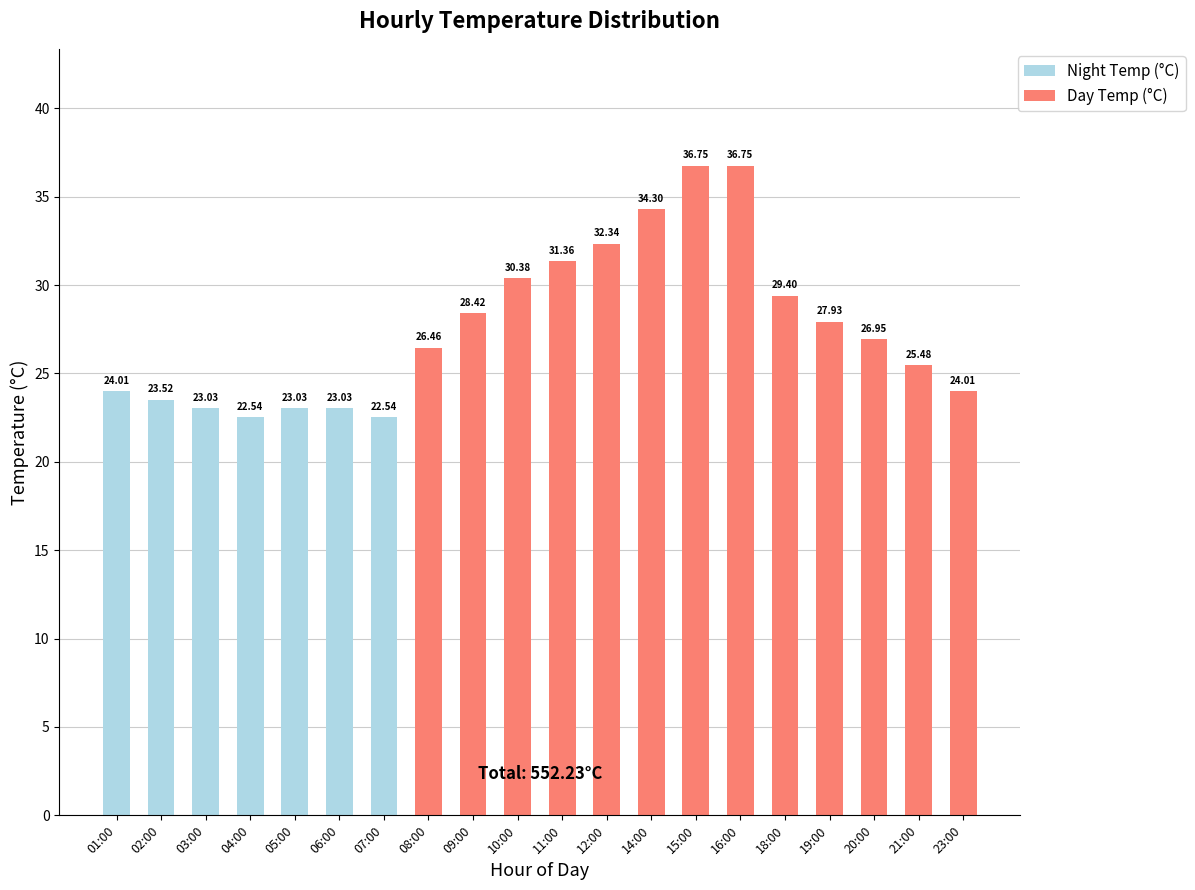

Rank the series at 19:00 from lowest to highest value.

Night Temp (°C), Day Temp (°C)